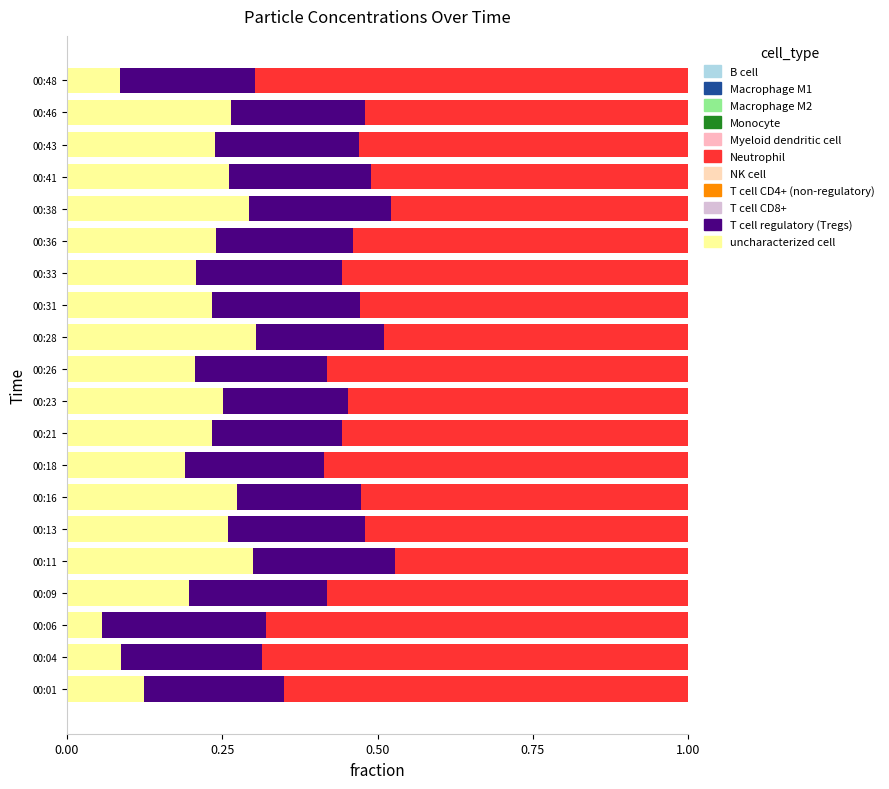

How many uncharacterized cell values are between 0 and 1?

20